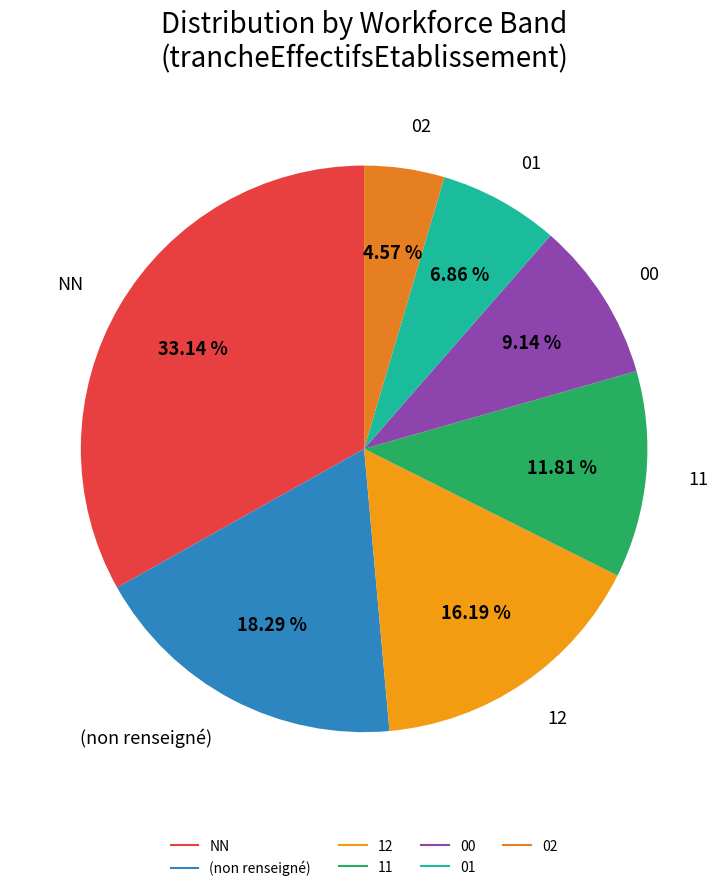

How many segments does this pie chart have?

7